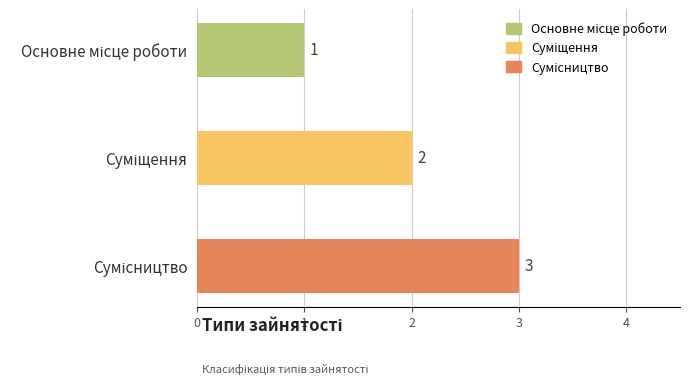

Does the chart contain stacked bars?

No